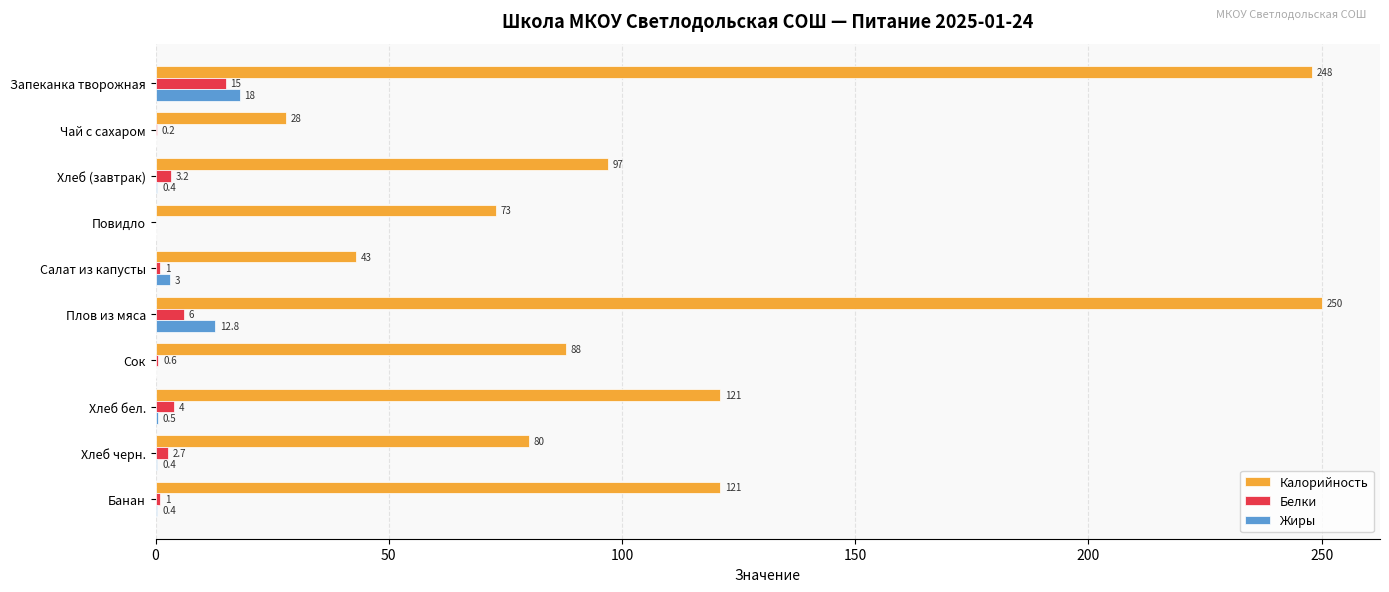

Between Повидло and Банан, which series saw the biggest shift?

Калорийность